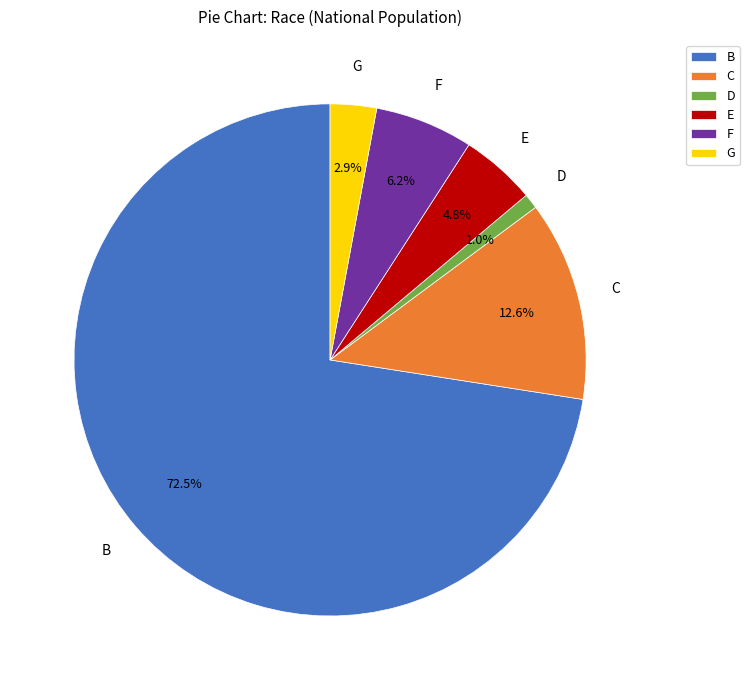

Which category has the biggest portion of the pie?

B